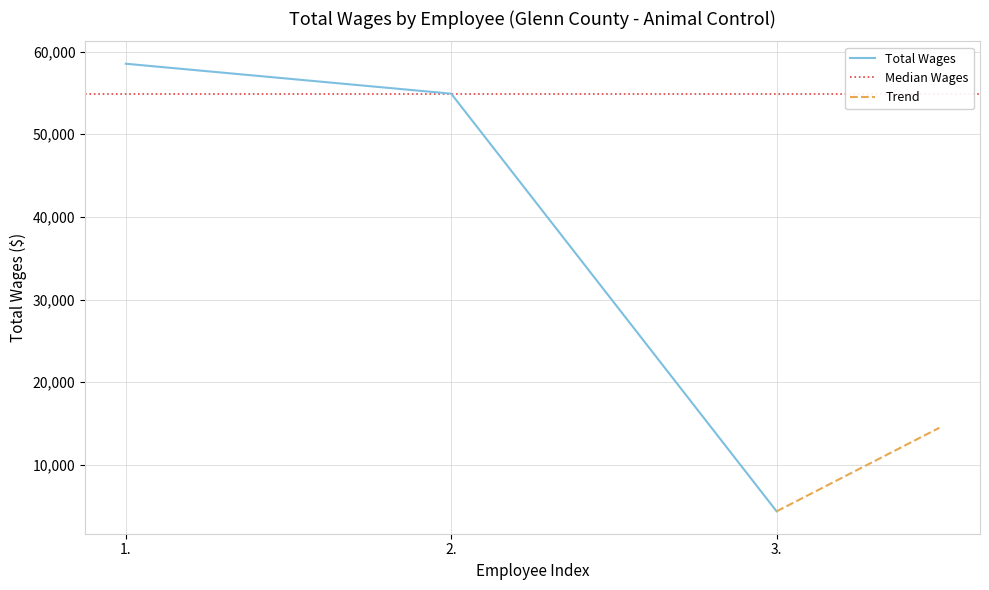

Approximately how many times larger is the value at 2. compared to 3.?

12.5